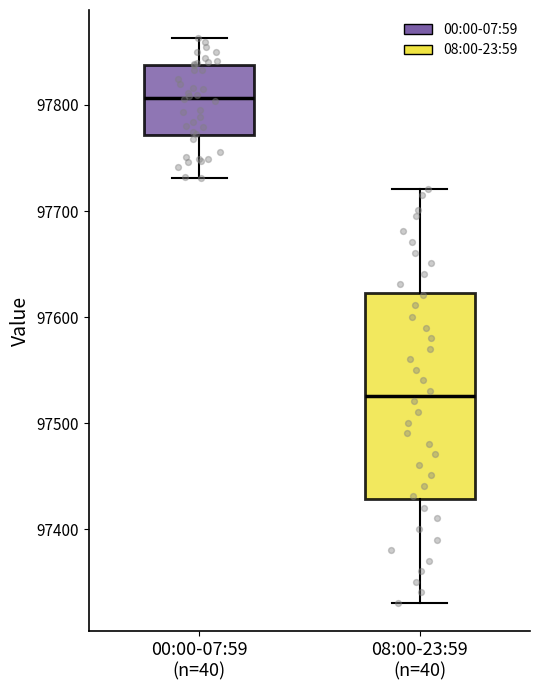

Reading left to right, transcribe this box plot: for each box, give where its median line is, the range the box spans, and where its two whiskers end, as read against the y-axis. The values are not printed on the chart, so give them approximately, as read against the axis.

00:00-07:59 (n=40): median 97810, box 97770 to 97840, whiskers 97730 to 97860
08:00-23:59 (n=40): median 97530, box 97430 to 97620, whiskers 97330 to 97720